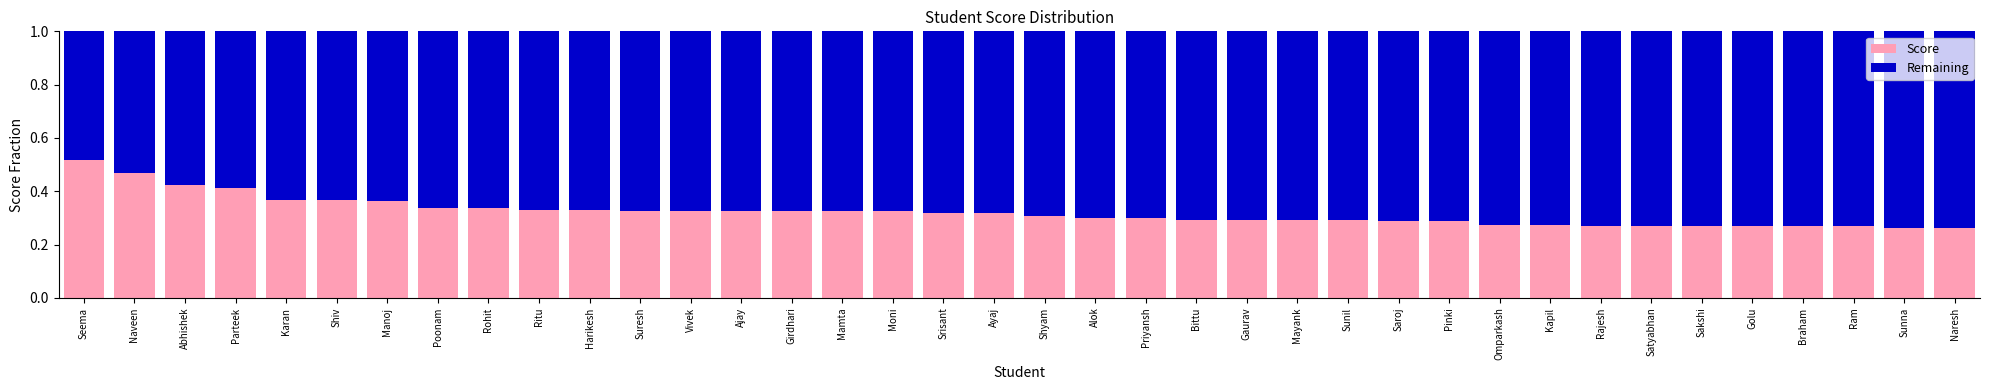

The value of Score at Gaurav is 0.5. True or false?

False